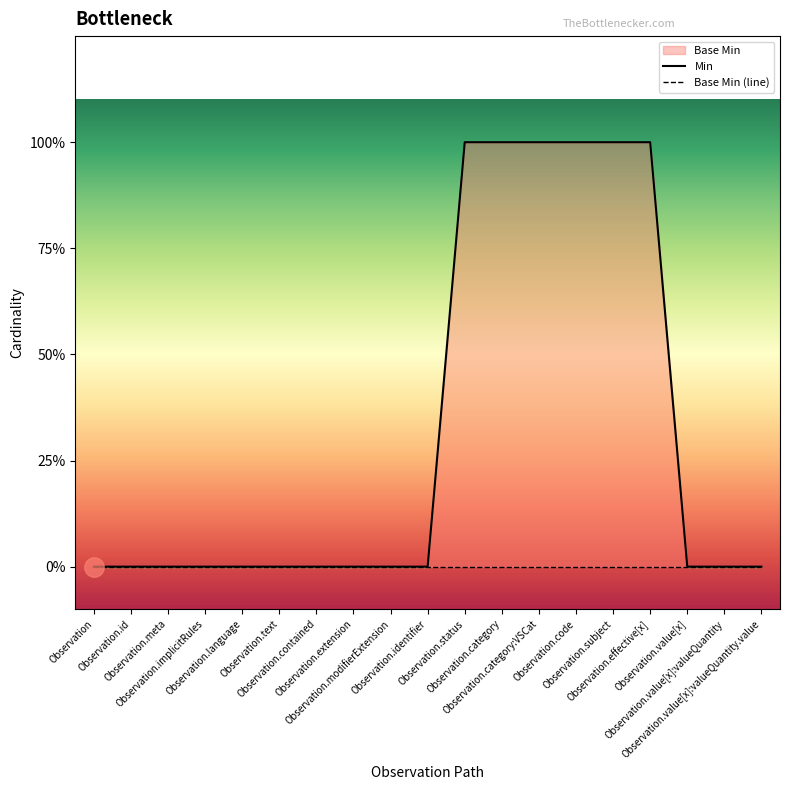

Reading right to left, transcribe all the data shown in this chart.

Min: 0	0	0	1	1	1	1	1	1	0	0	0	0	0	0	0	0	0	0
Base Min (line): 0	0	0	0	0	0	0	0	0	0	0	0	0	0	0	0	0	0	0